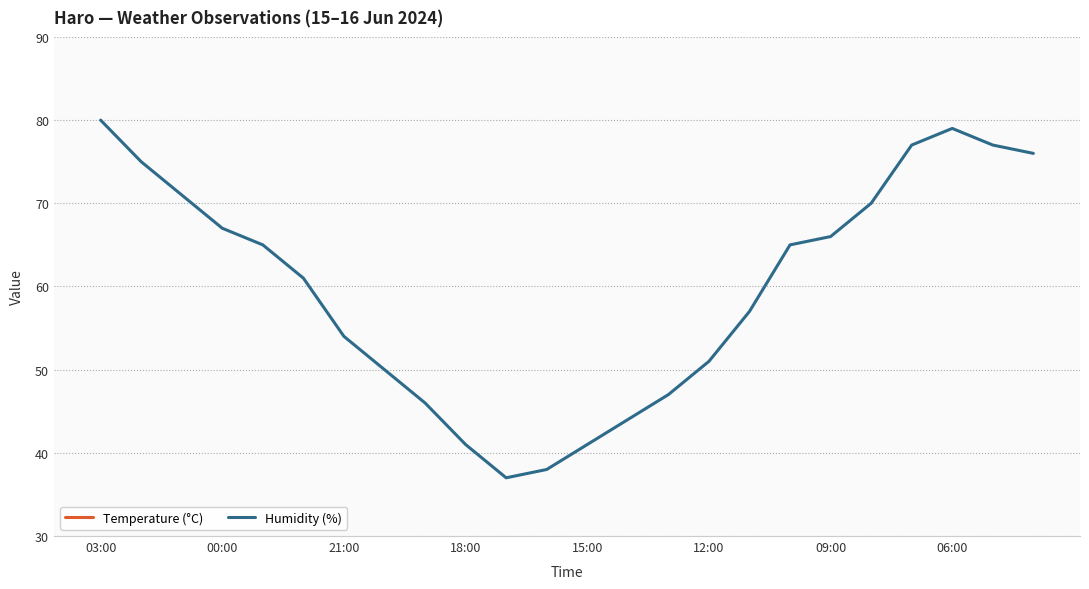

What is the maximum value for Humidity (%)?

80